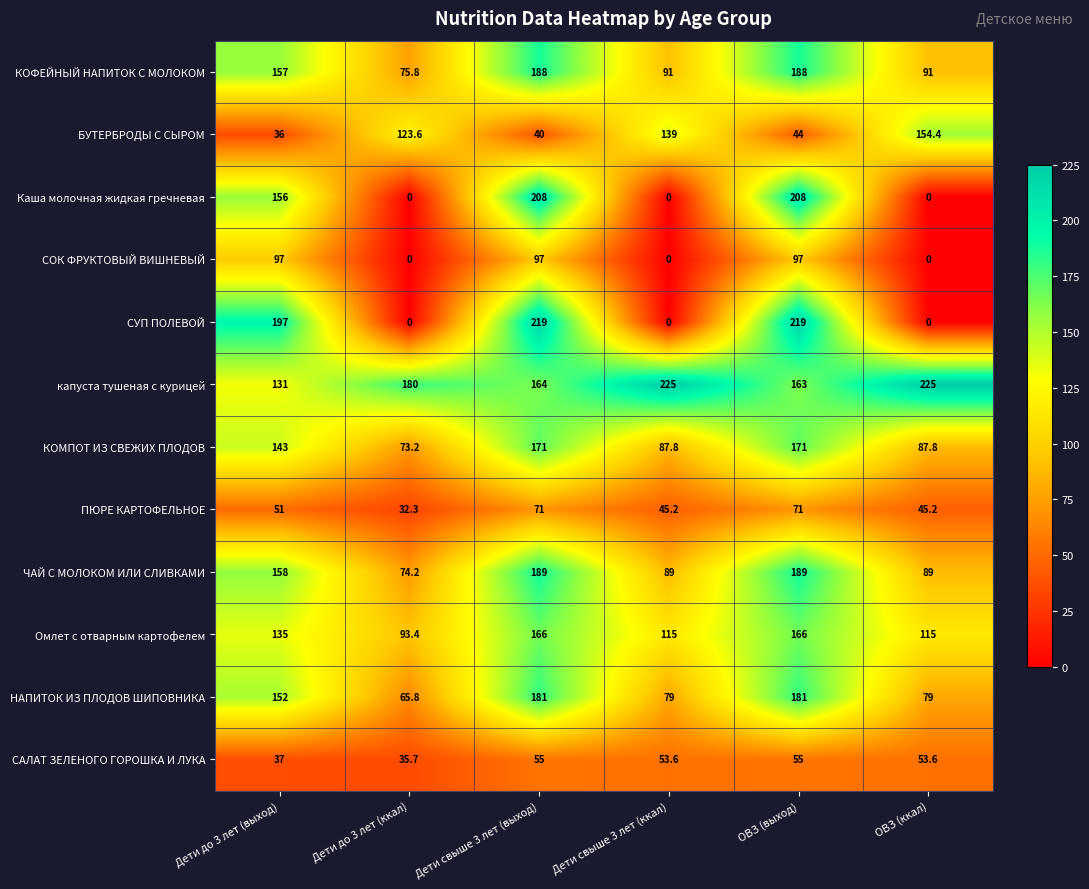

At how many categories does at least one series exceed 61?

6